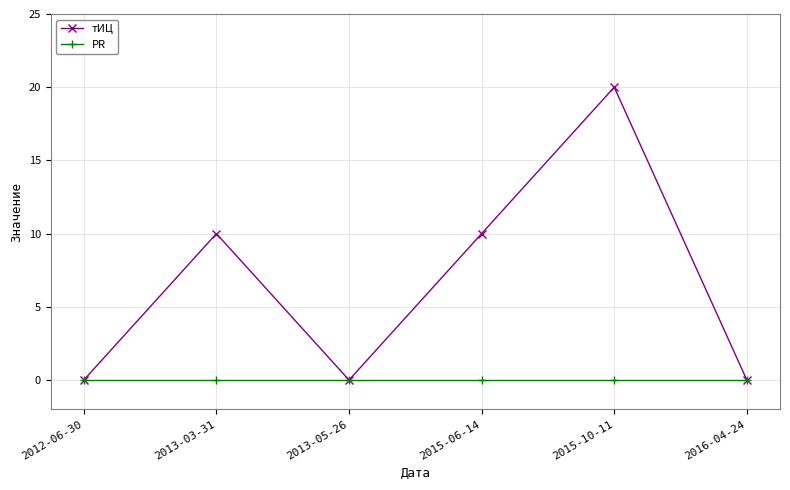

The тИЦ series shows 13 at 2016-04-24. True or false?

False